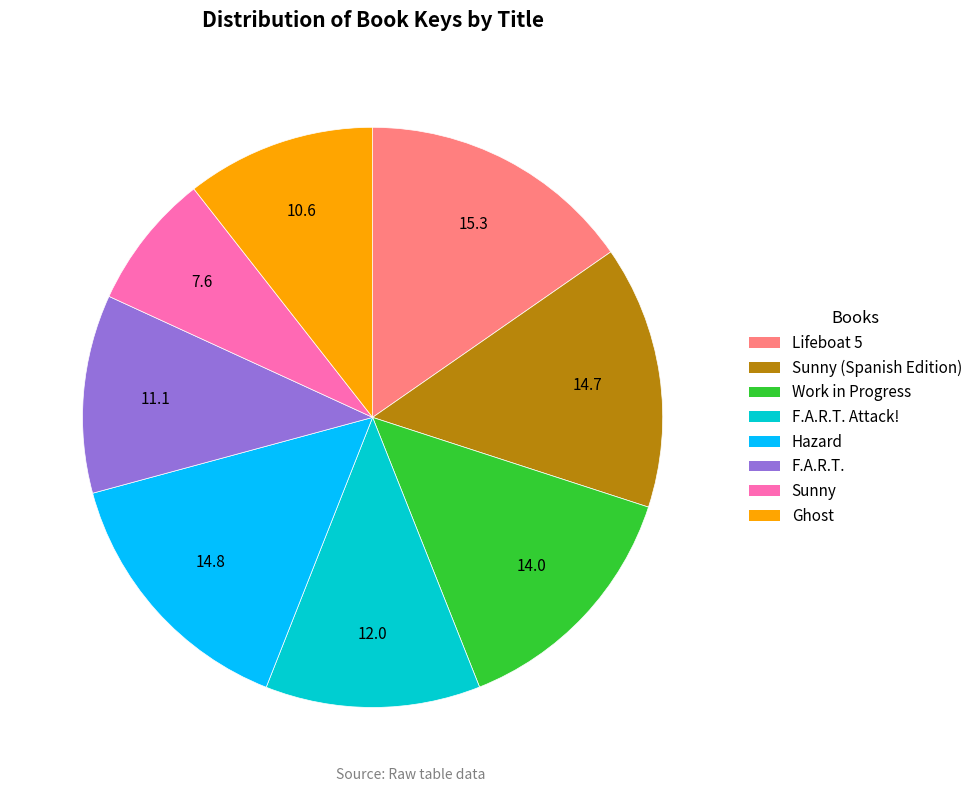

Is the sum of Sunny (Spanish Edition) and Lifeboat 5 greater than half?

No